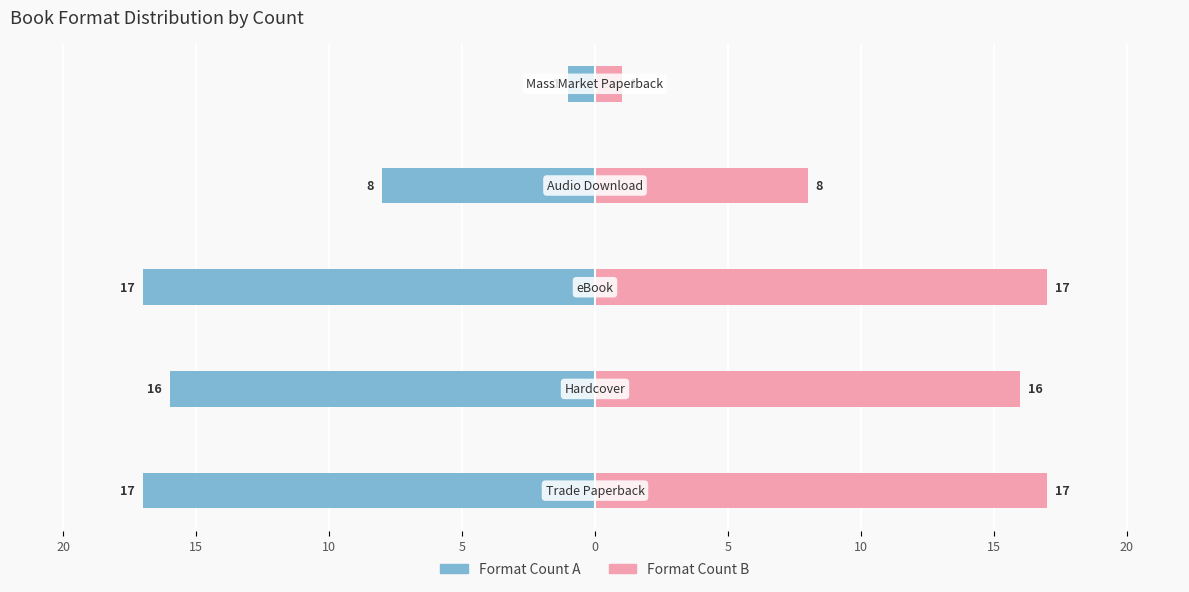

What is the difference between the eBook / Hardcover / Trade PB values at 10 and 0?

16